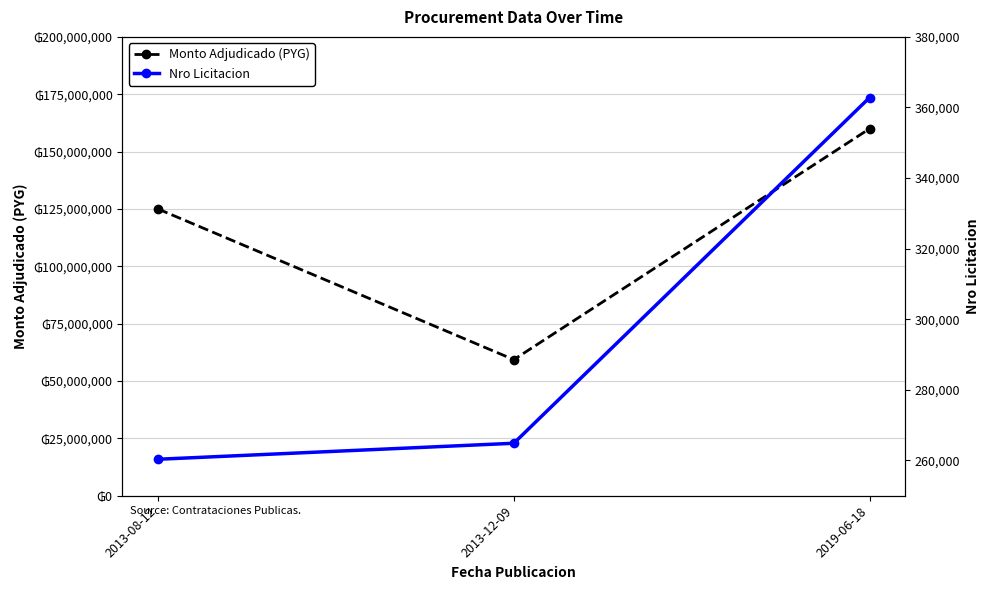

Rank the series at 2019-06-18 from highest to lowest value.

Monto Adjudicado (PYG), Nro Licitacion